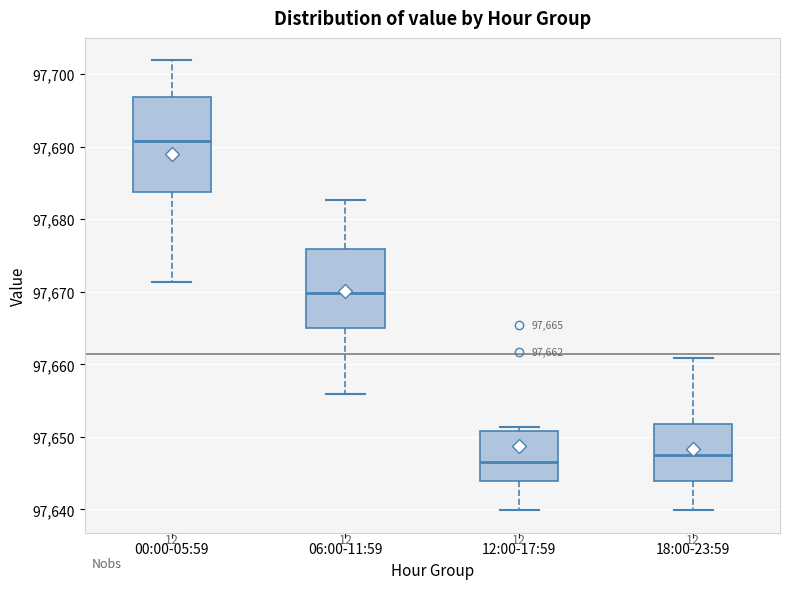

Which box is the tallest, from its lower edge to its upper edge?

00:00-05:59